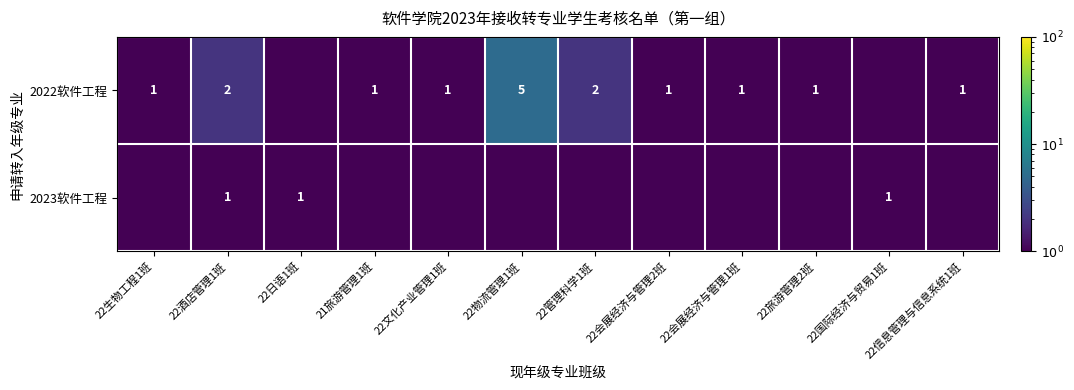

Between 22国际经济与贸易1班 and 22物流管理1班, which is larger?

22物流管理1班